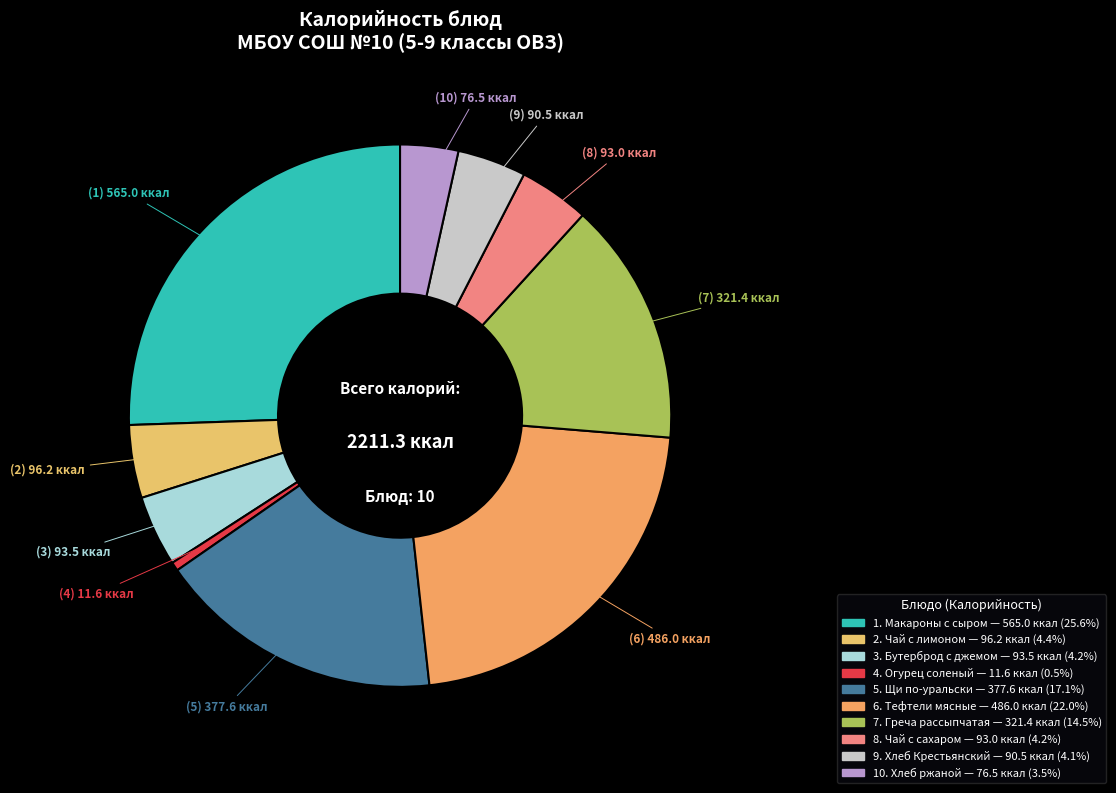

Count the number of slices in the pie.

10